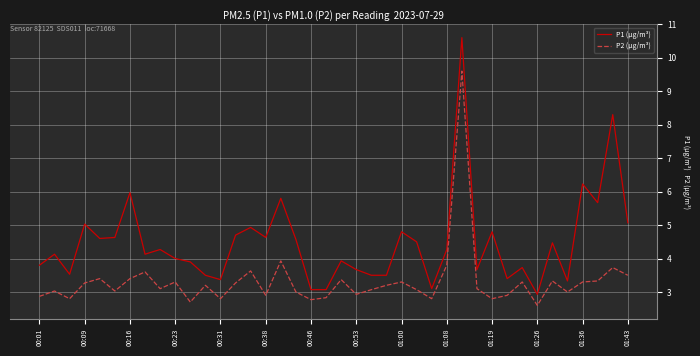

Which series has the largest range (max minus min)?

P1 (µg/m³)